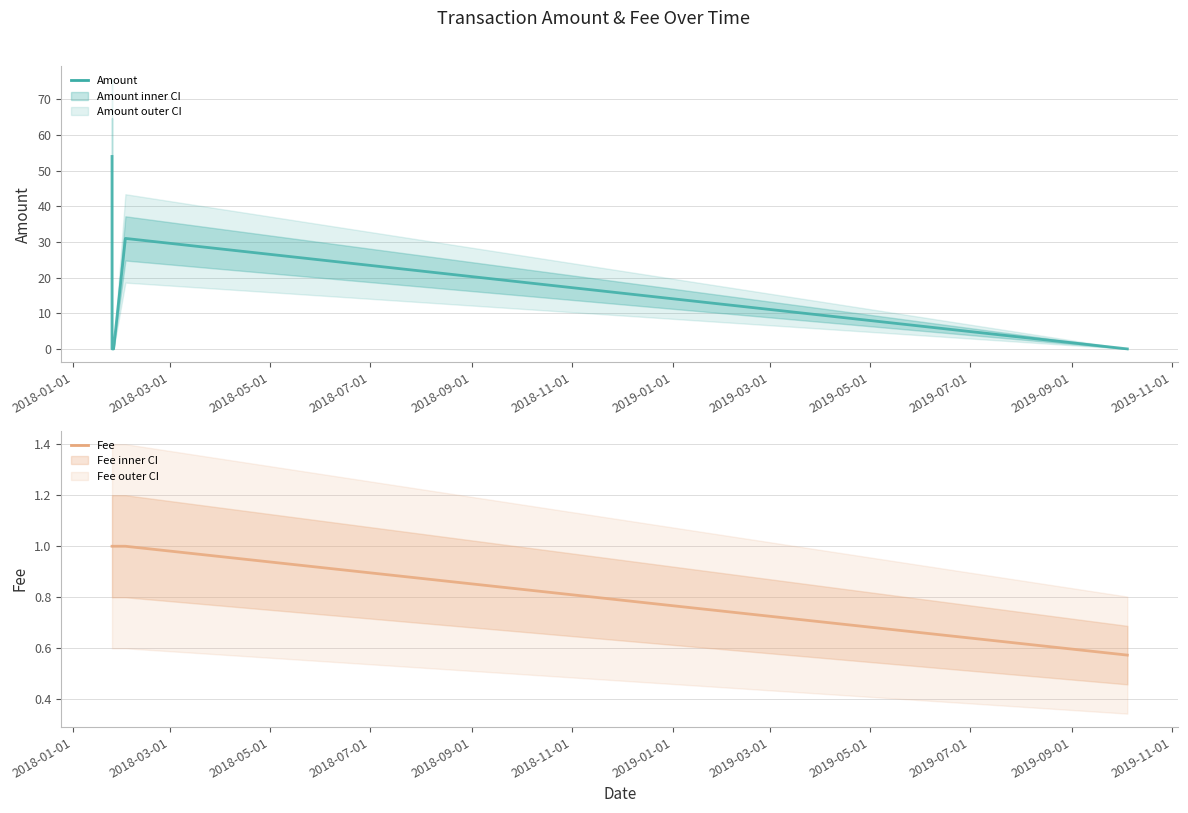

True or false: Fee has a value of 0.4 at 2018-11-01.

False